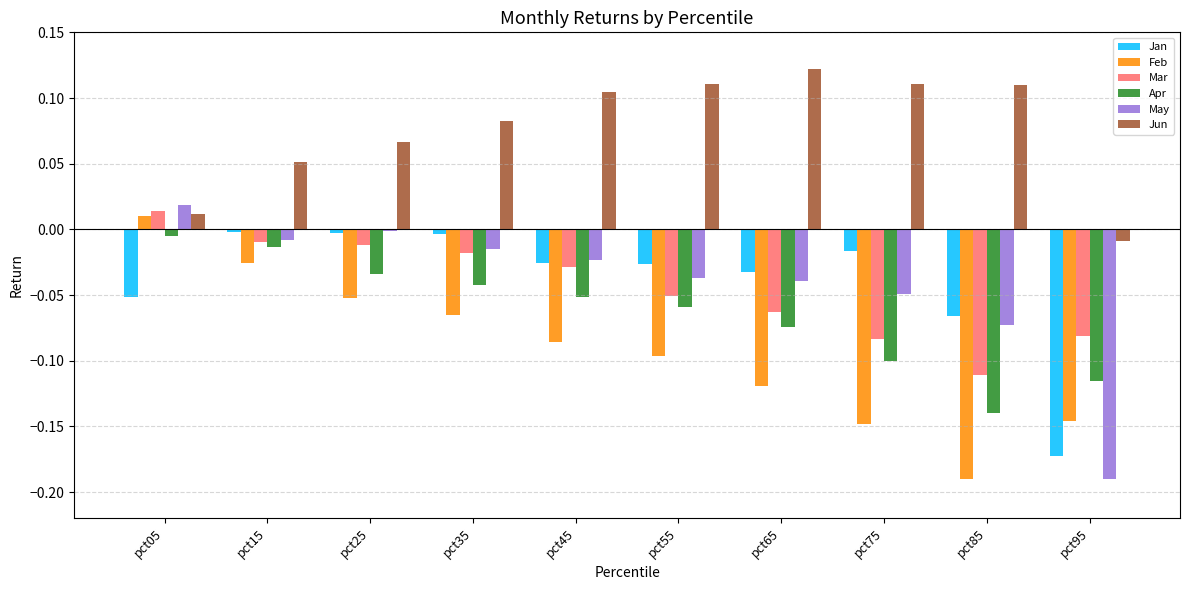

Which series changed the most between pct35 and pct85?

Feb